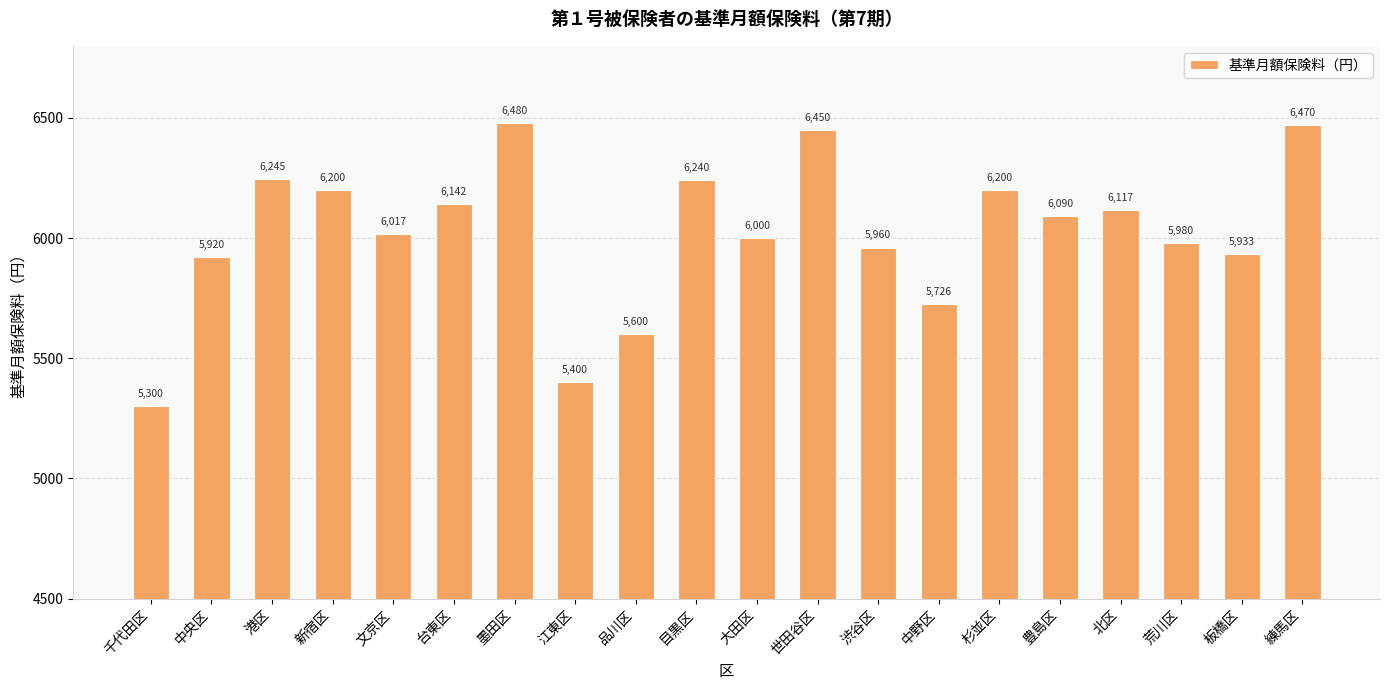

Which label corresponds to the largest value in the chart?

墨田区